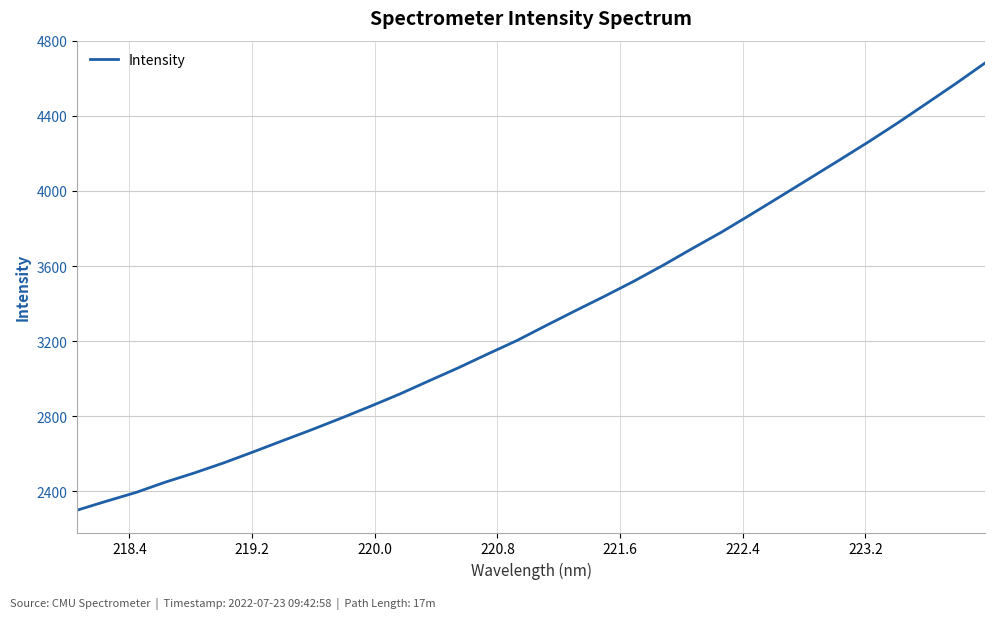

What is the greatest value displayed?

4681.9